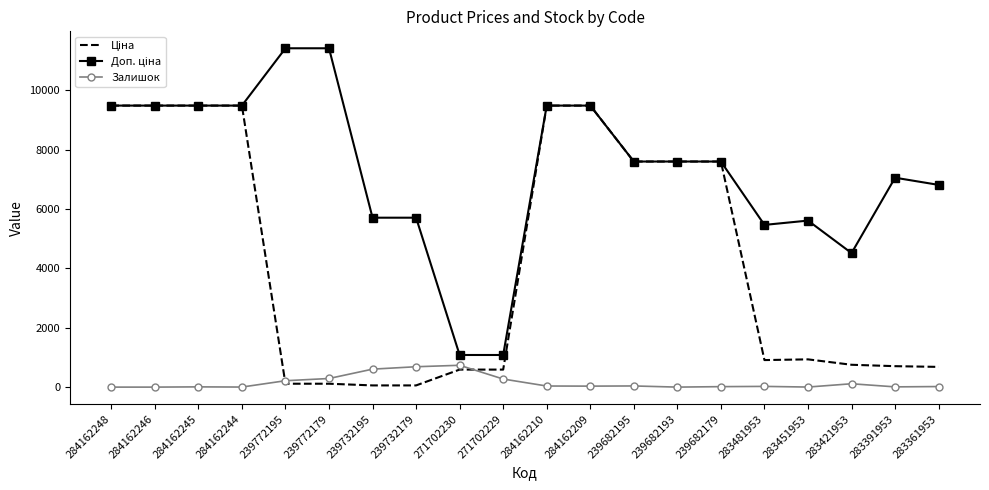

What is the total value across all series at 284162246?

18960.1